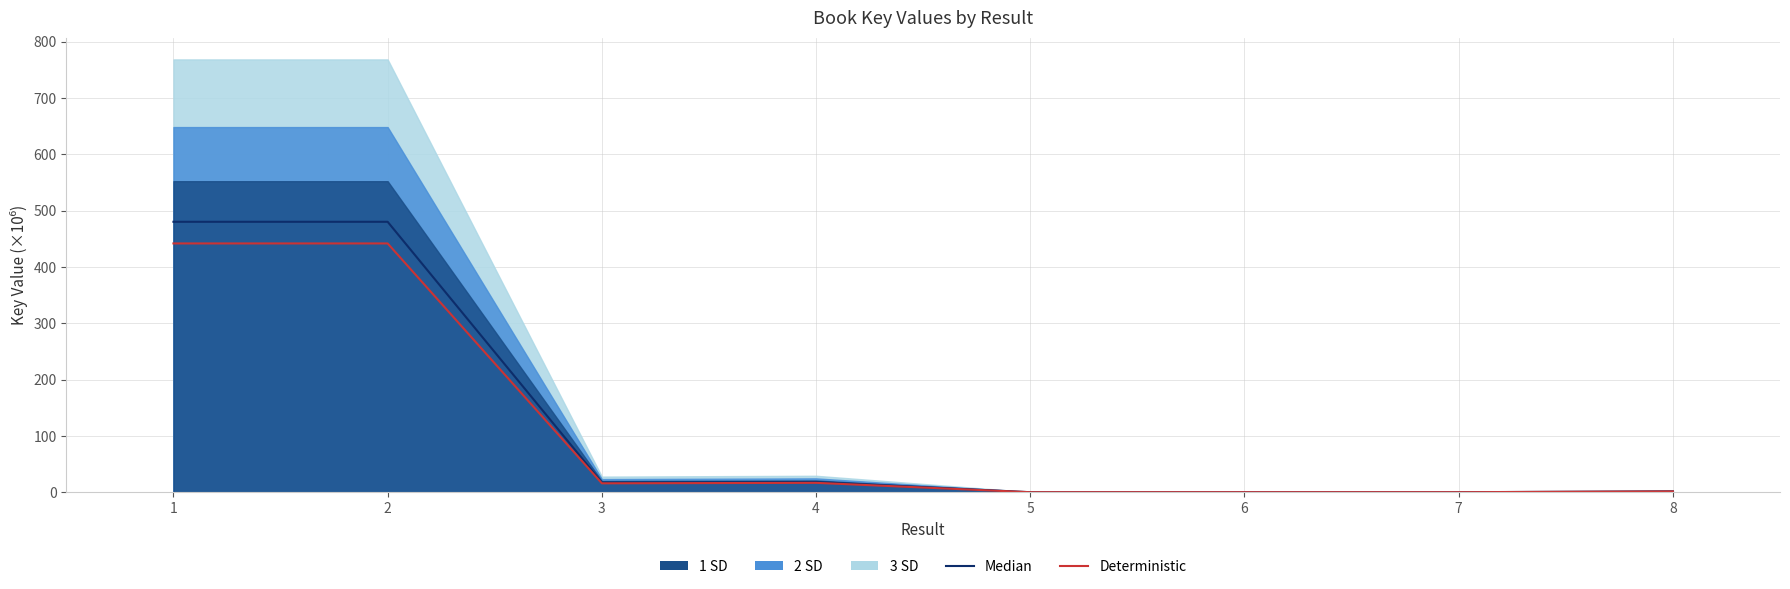

Is the value of Deterministic at 6 greater than the value of Median at 8?

No